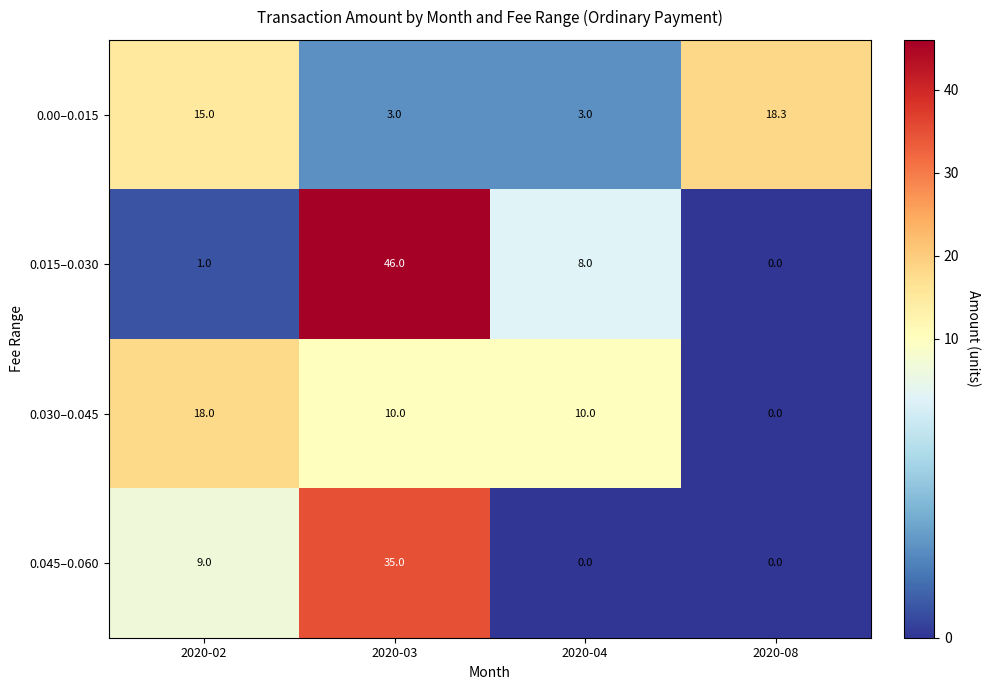

At 2020-03, list the series in order from largest to smallest.

0.015–0.030, 0.045–0.060, 0.030–0.045, 0.00–0.015